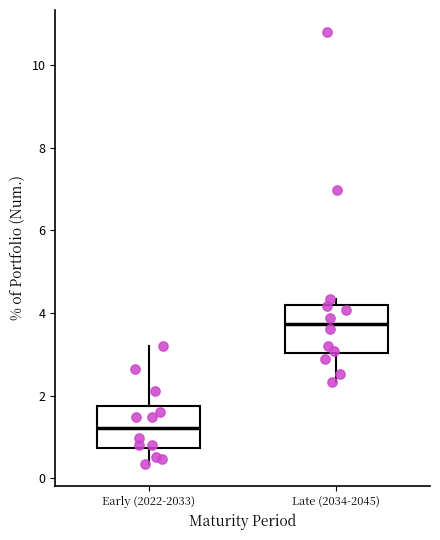

Where does the median line of the box for Early (2022-2033) sit on the y-axis? The values are not printed on the chart, so give them approximately, as read against the axis.

1.2